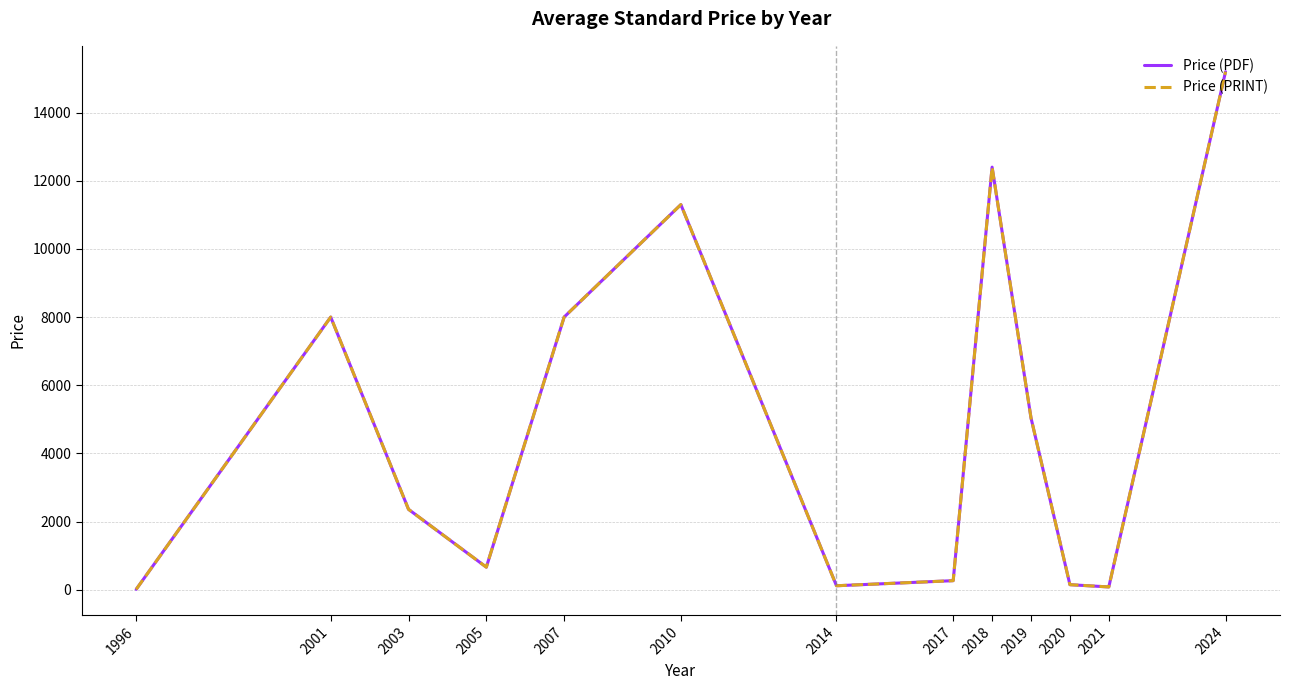

What is the difference between the Price (PRINT) values at 2019 and 2003?

2682.5